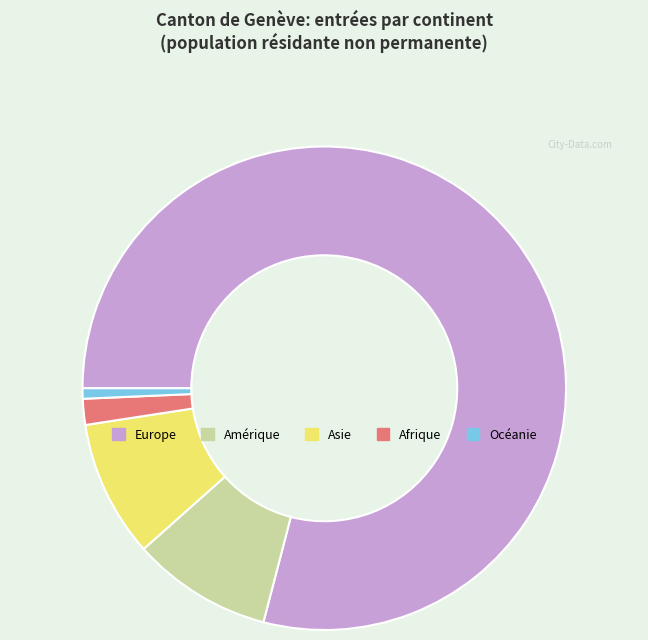

Is the sum of Amérique and Afrique greater than half?

No